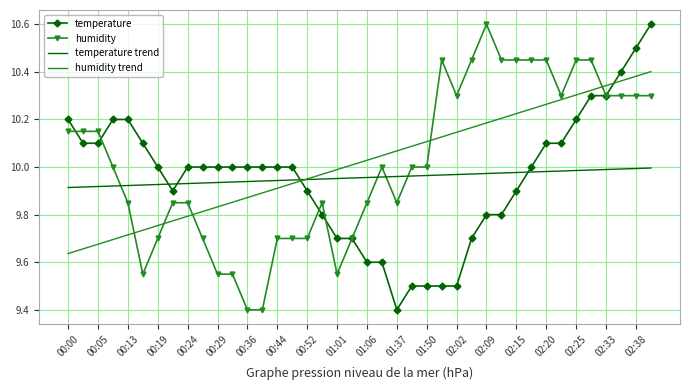

What is the minimum value for humidity?

9.4